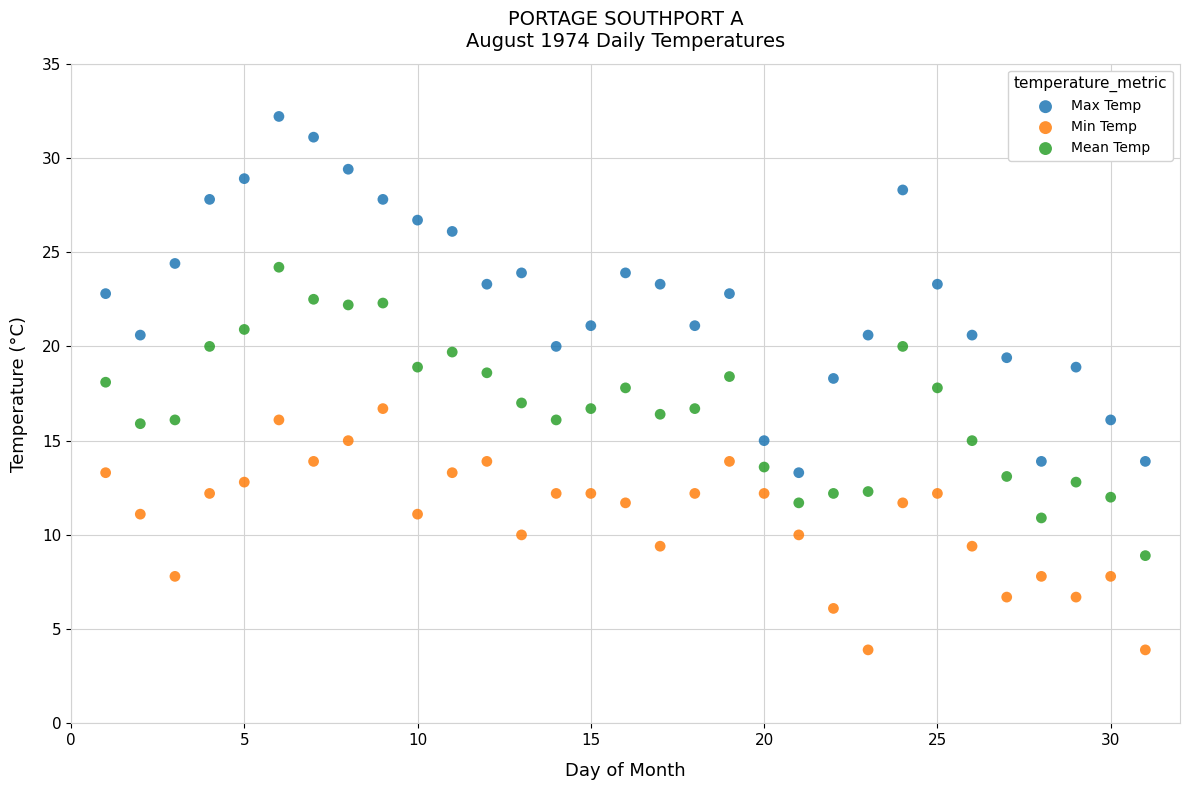

Which series reaches the maximum Y coordinate?

Max Temp